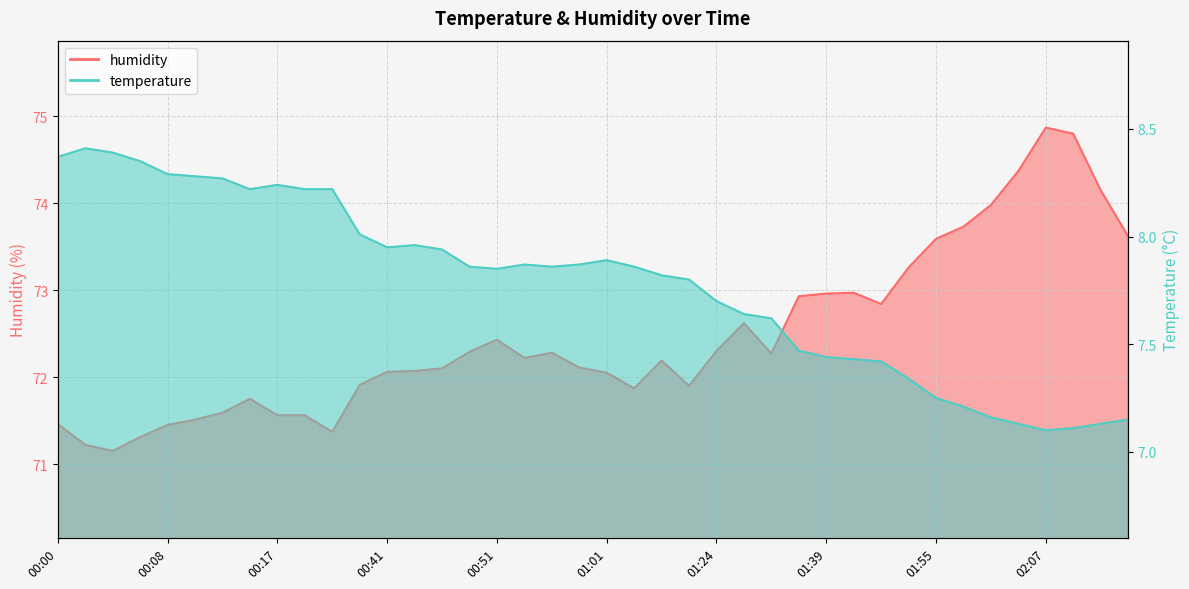

What is the value of the temperature point at the 39th from the left?

7.1